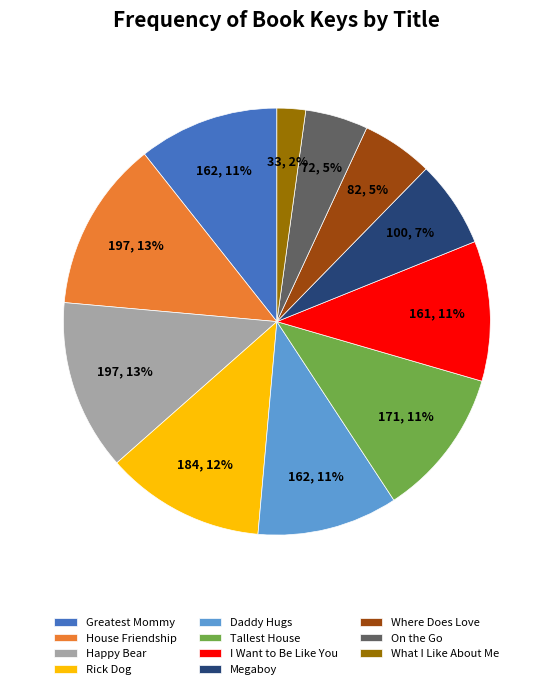

To the nearest percent, what is the difference between the largest and smallest slice percentages?

11%